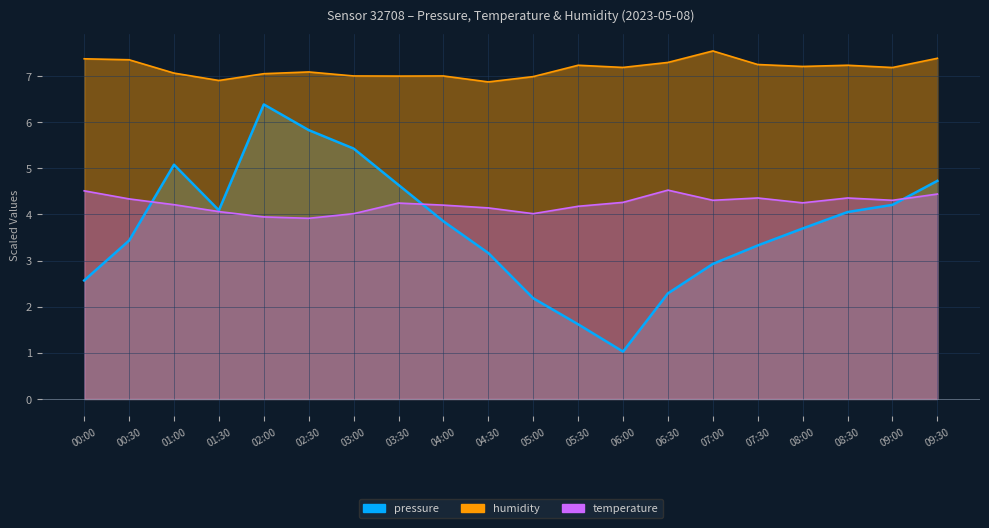

What is the difference between the humidity values at 06:00 and 02:30?

0.1